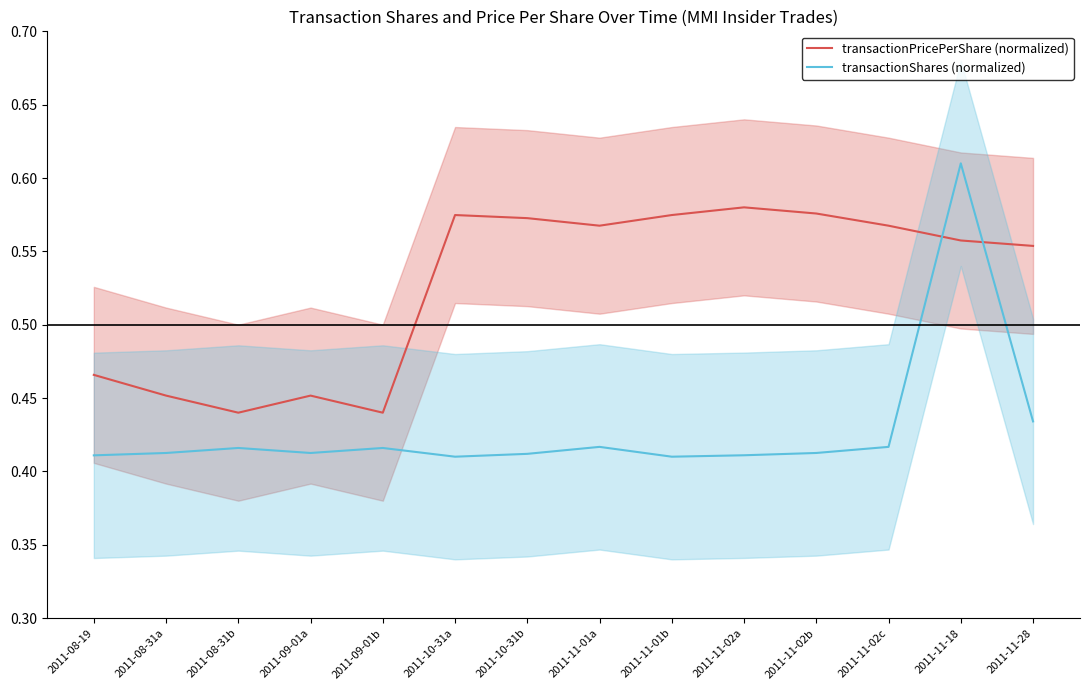

What are all the series names shown in the legend?

transactionPricePerShare (normalized), transactionShares (normalized)